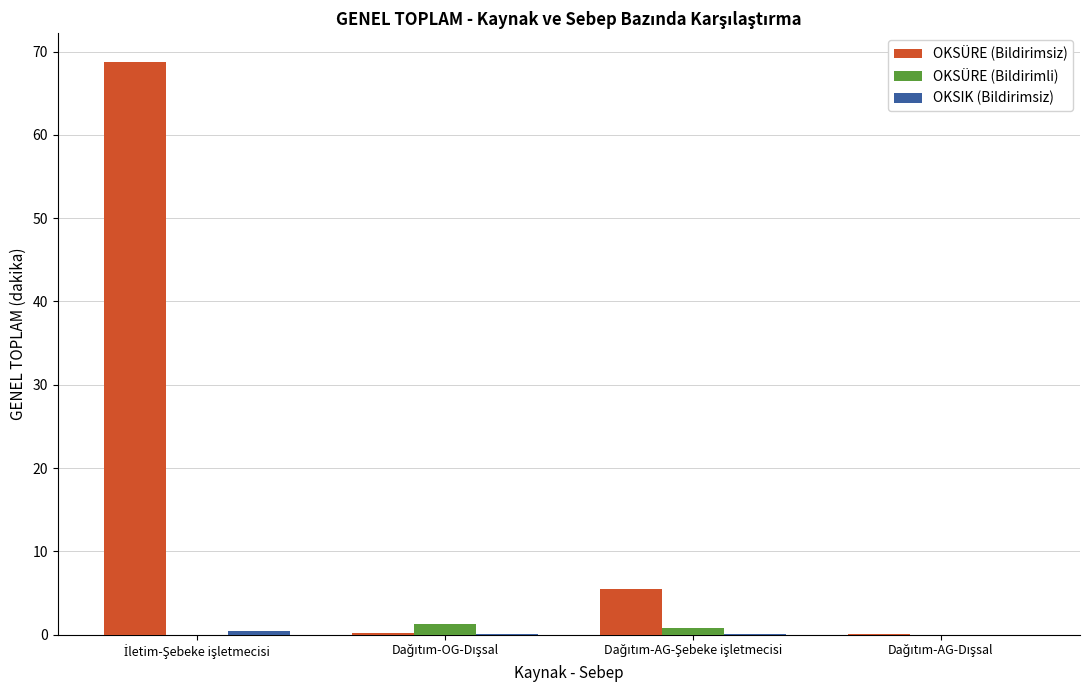

What is the maximum value shown in the chart?

68.8